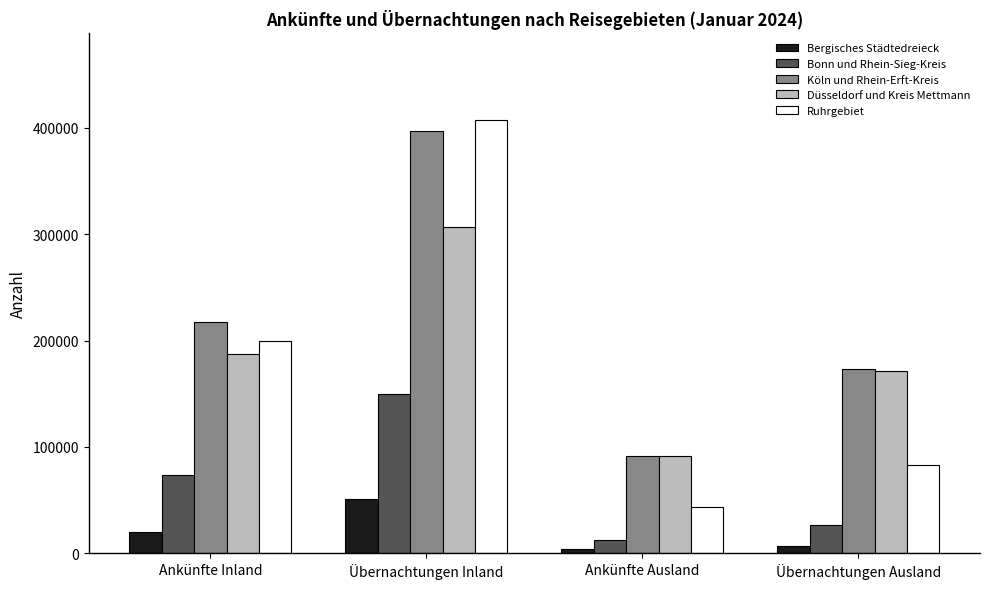

True or false: Bonn und Rhein-Sieg-Kreis has a value of 23345 at Ankünfte Inland.

False